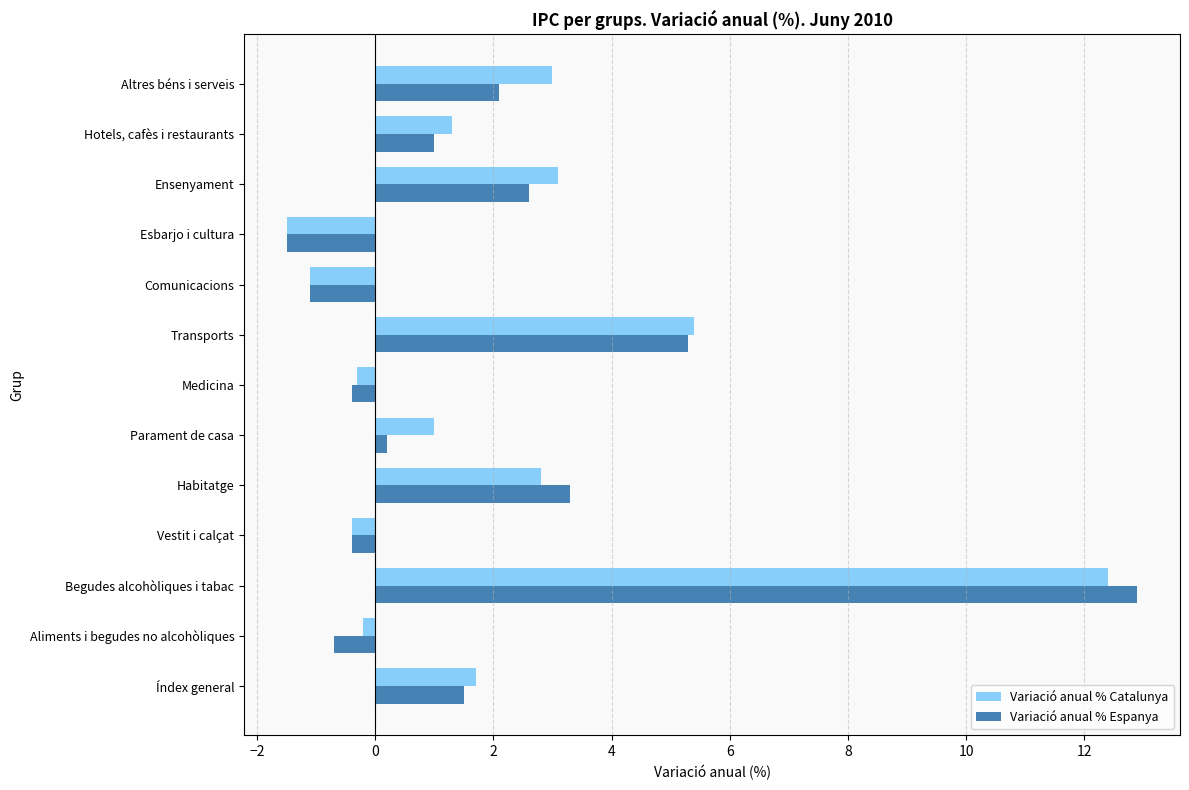

List the series in order of their overall mean, lowest first.

Variació anual % Espanya, Variació anual % Catalunya